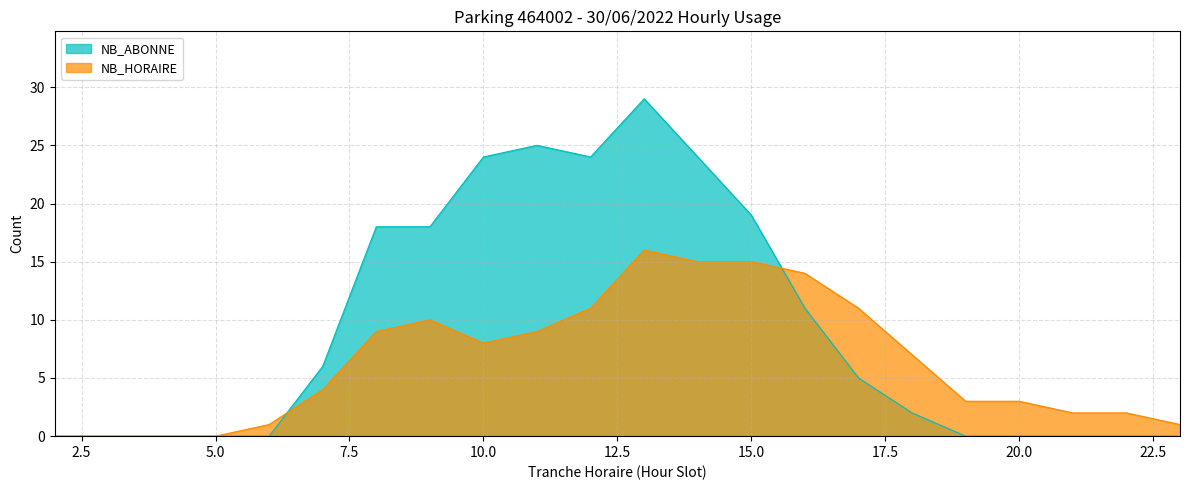

List the labels in order of NB_ABONNE value, smallest first.

2, 3, 4, 5, 6, 19, 20, 21, 22, 23, 18, 17, 7, 16, 8, 9, 15, 10, 12, 14, 11, 13